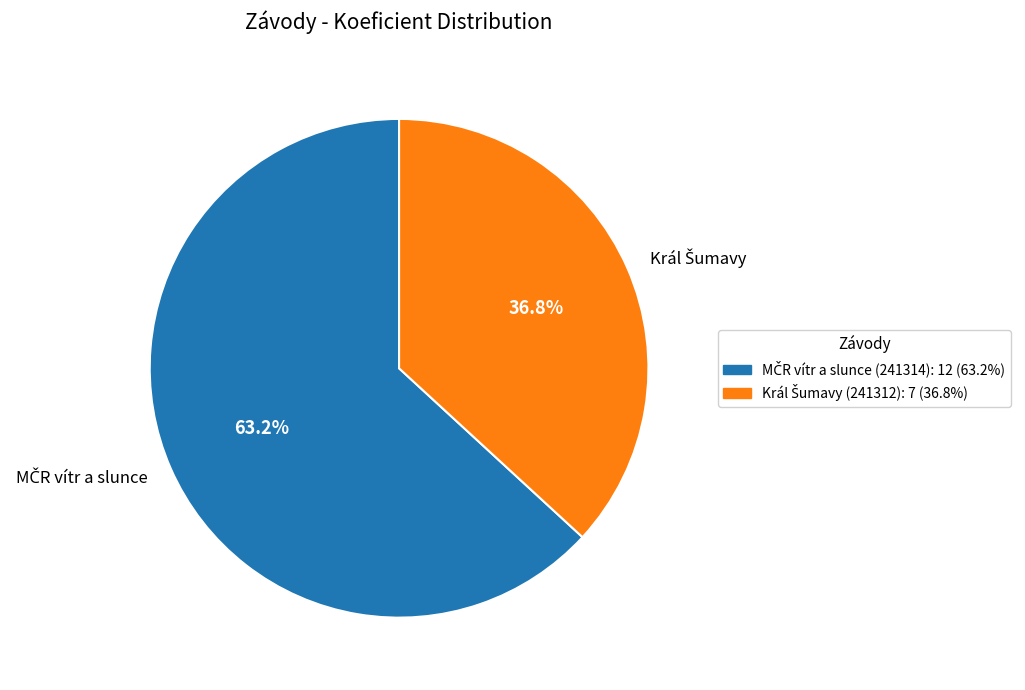

Is there a majority slice in this chart?

Yes